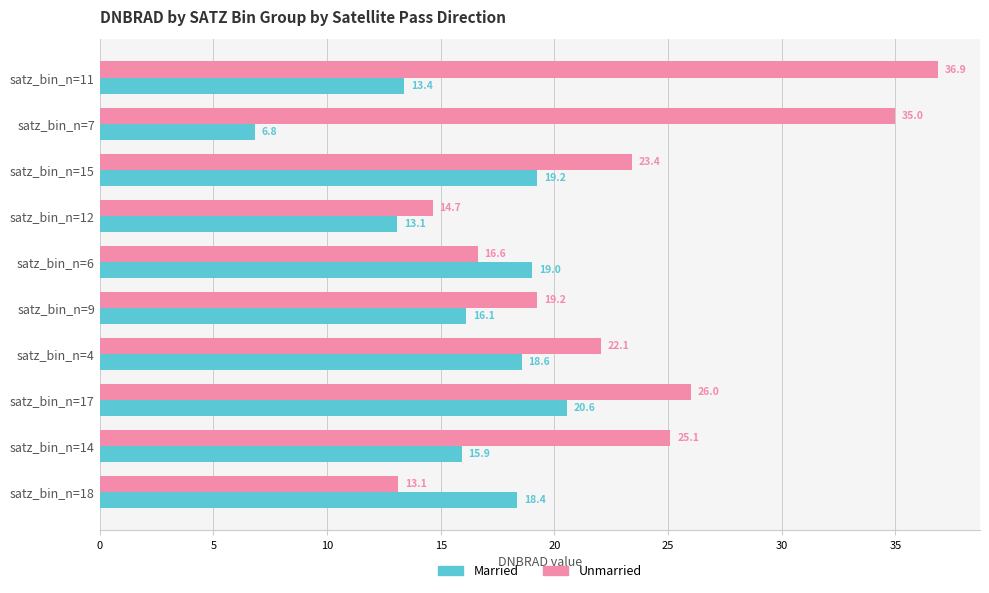

Is the value of Married at satz_bin_n=15 greater than the value of Unmarried at satz_bin_n=6?

Yes